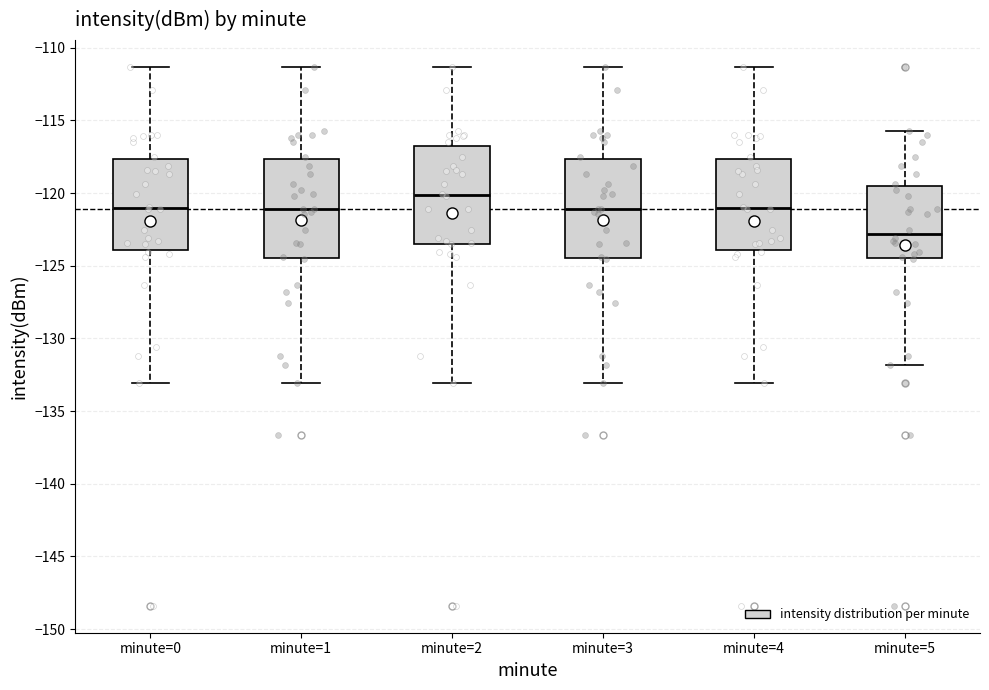

Where is the lower edge of the box for minute=2 on the y-axis? The values are not printed on the chart, so give them approximately, as read against the axis.

-123.5